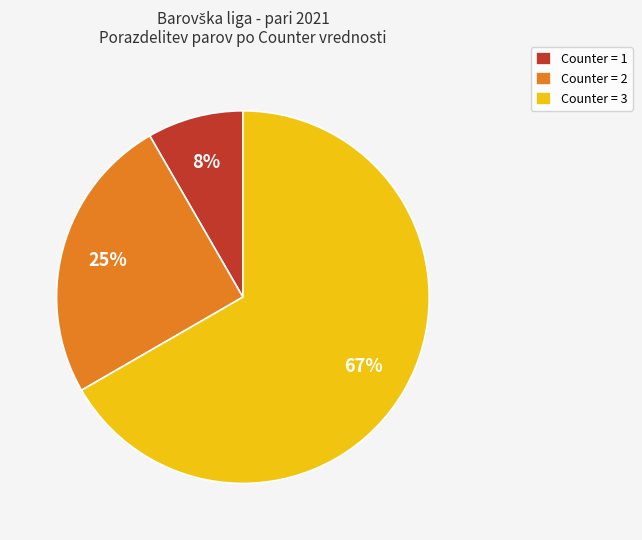

Which has a higher value, Counter = 1 or Counter = 2?

Counter = 2